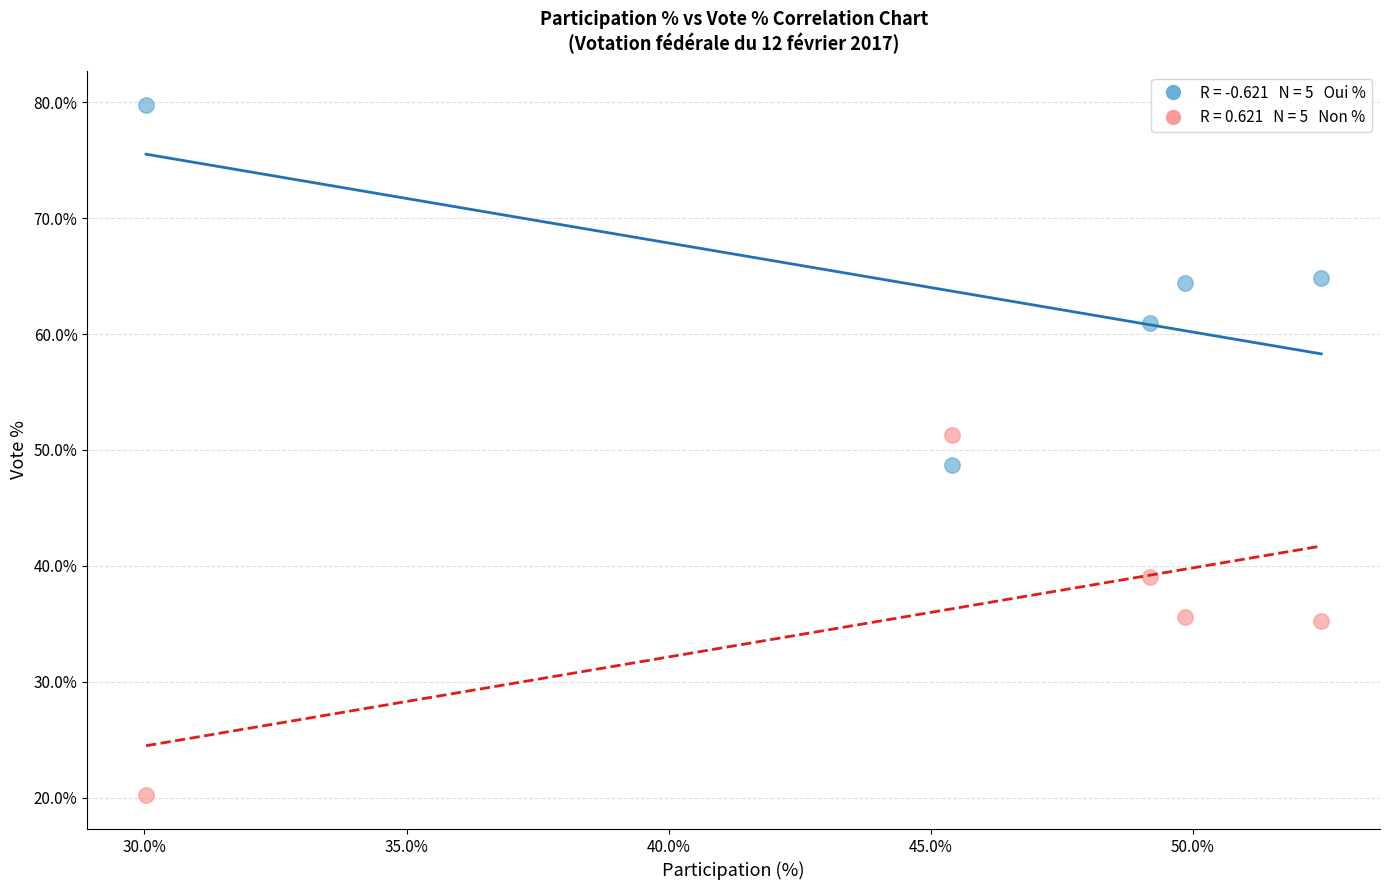

Across all data points, what is the range of X values (max minus min)?

22.4